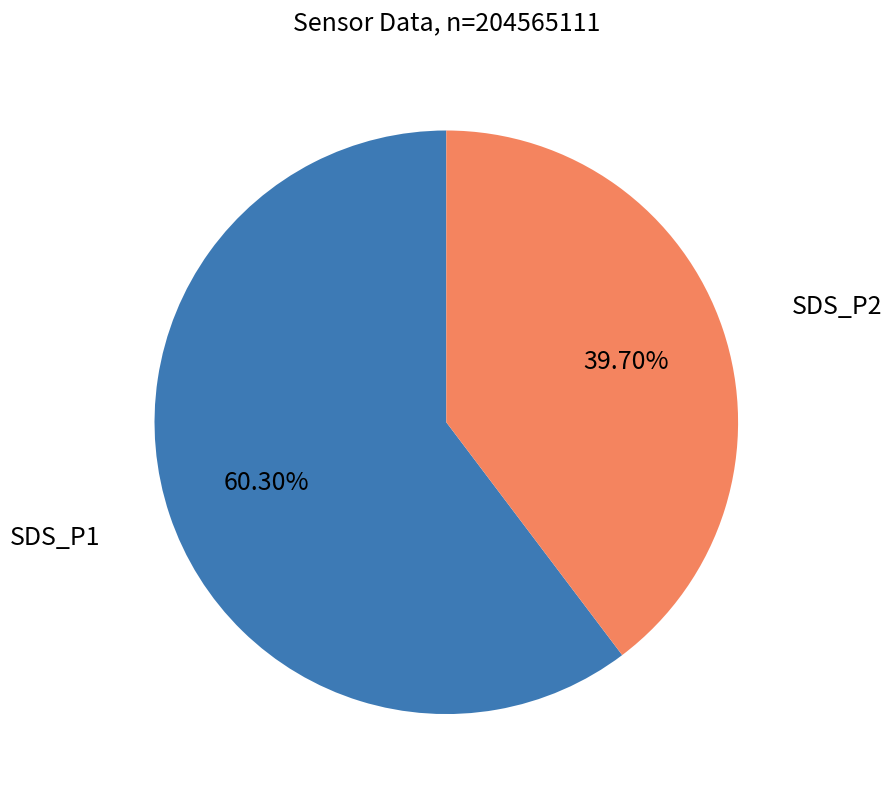

Is there any slice that represents more than half of the pie?

Yes